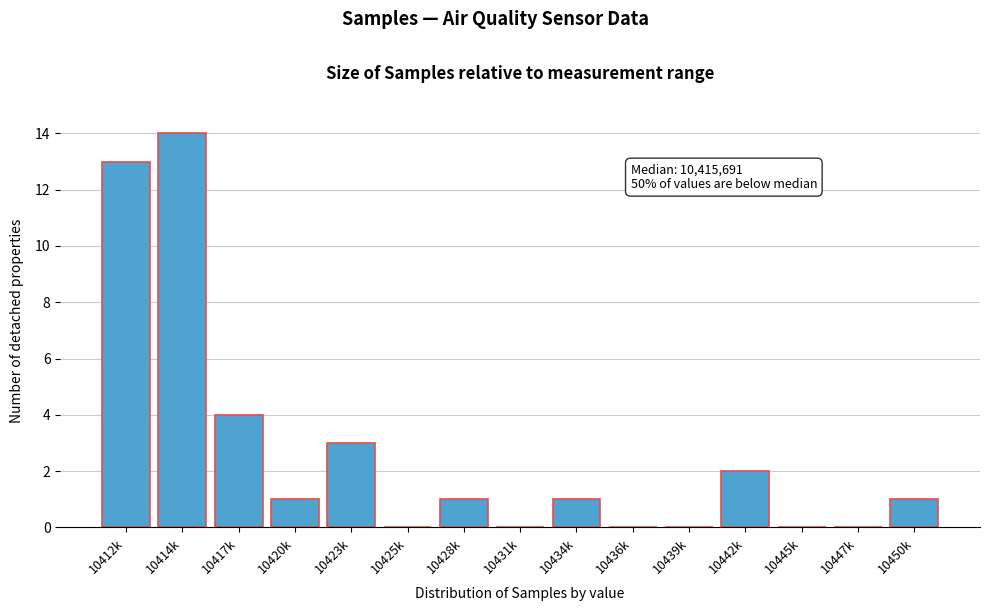

Reading right to left, list all the values displayed in this chart.

10450k=1	10447k=0	10445k=0	10442k=2	10439k=0	10436k=0	10434k=1	10431k=0	10428k=1	10425k=0	10423k=3	10420k=1	10417k=4	10414k=14	10412k=13